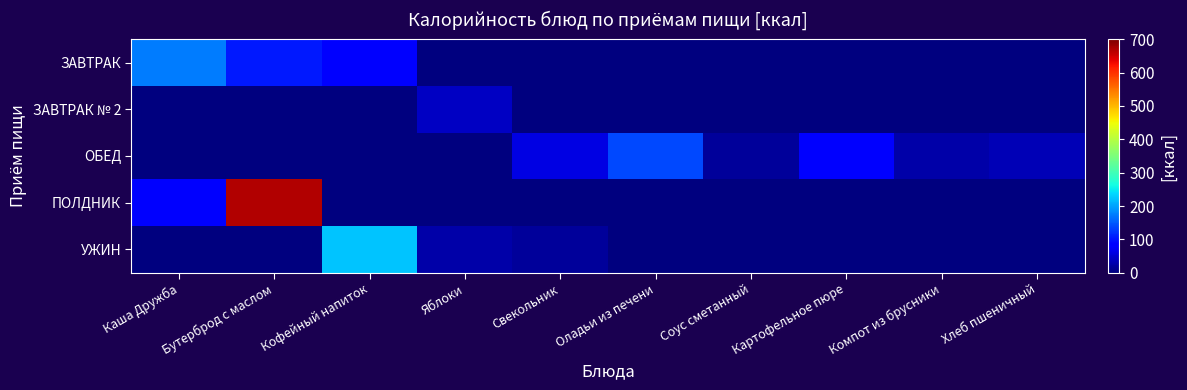

At how many categories does at least one series exceed 140?

3